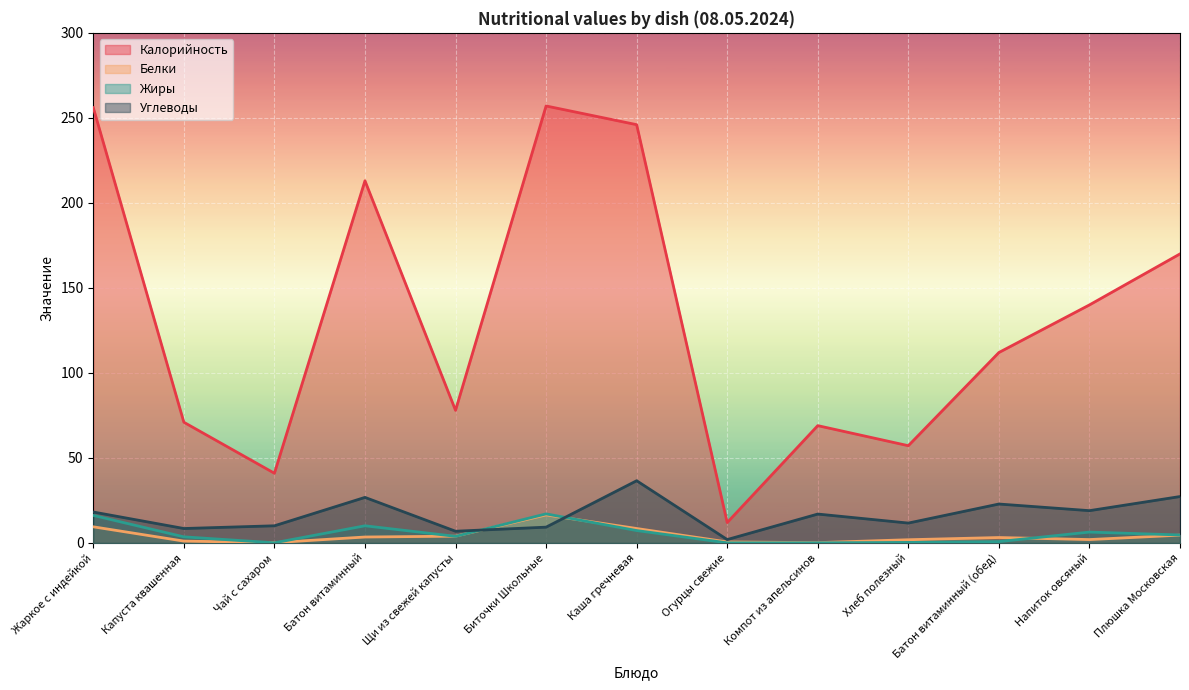

True or false: Калорийность and Белки cross at least once.

False